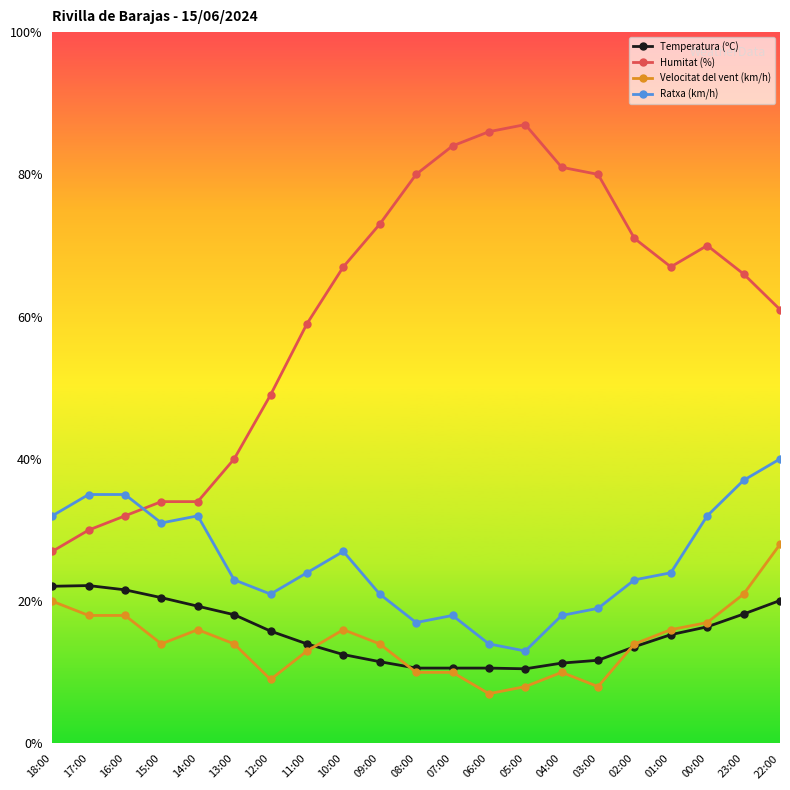

What is the label of the 10th point from the left?

09:00